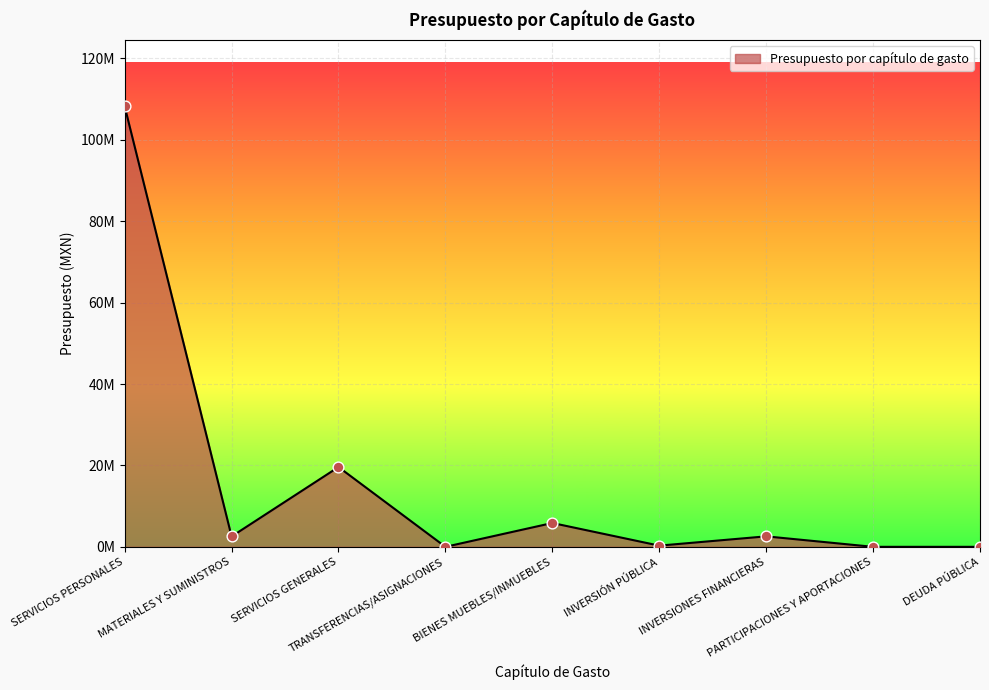

What is the change in value from INVERSIONES FINANCIERAS to PARTICIPACIONES Y APORTACIONES?

-2574801.0